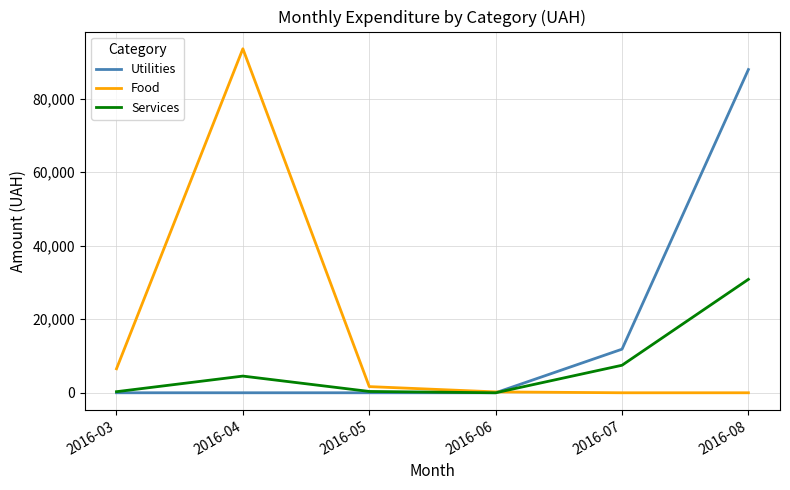

How many times do Food and Utilities cross each other?

1